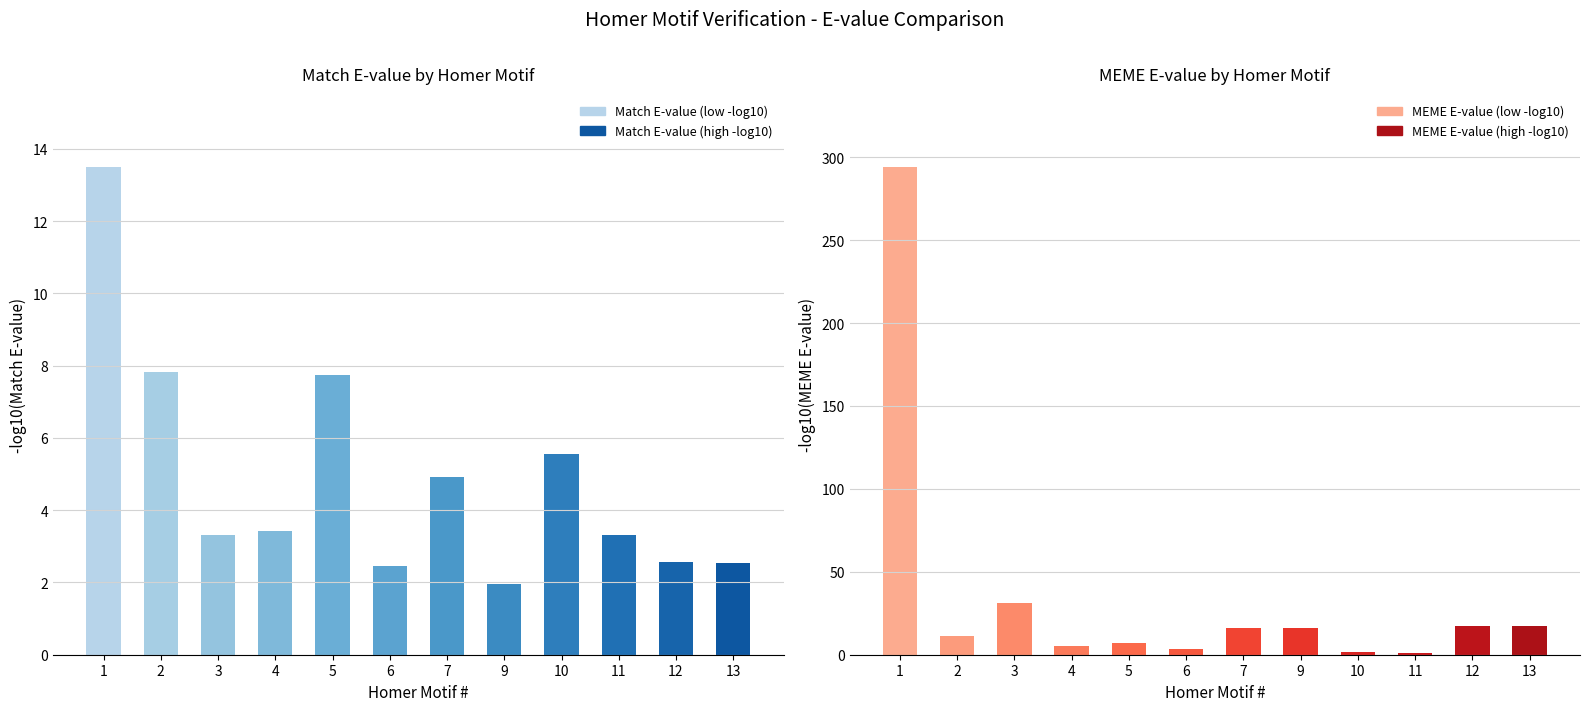

How many series are shown in this chart?

2